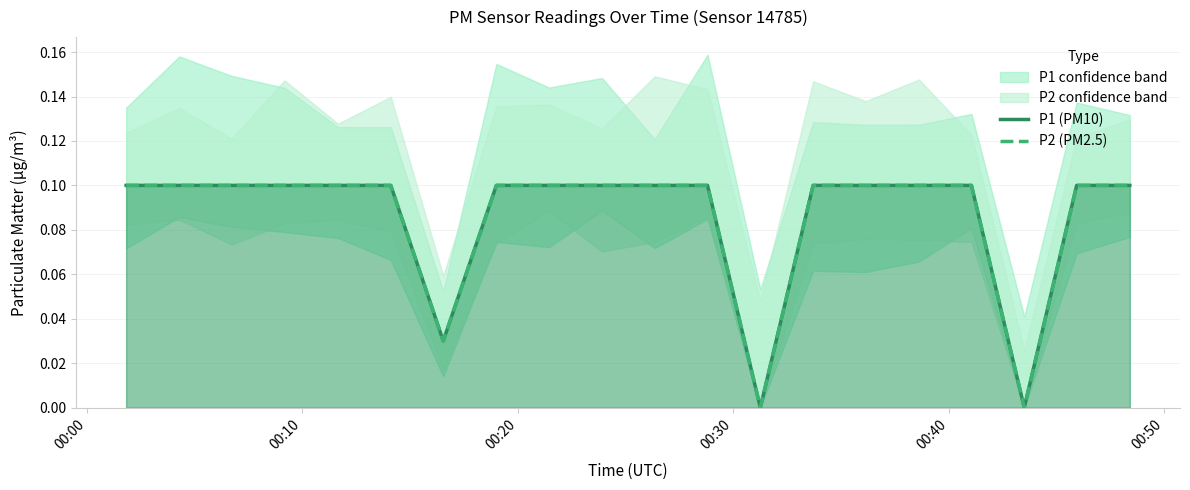

Is the value of P2 (PM2.5) at 17 greater than the value of P1 (PM10) at 17?

No